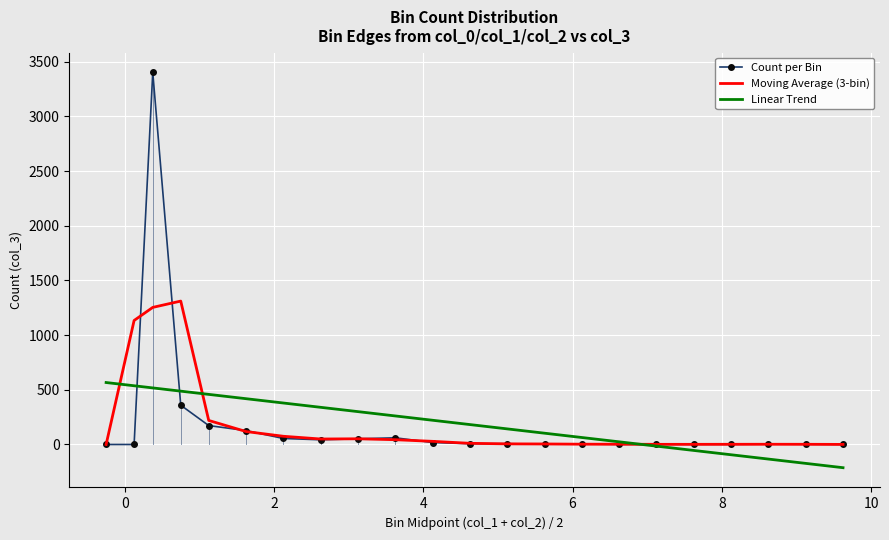

What is the smallest value displayed?

-212.2